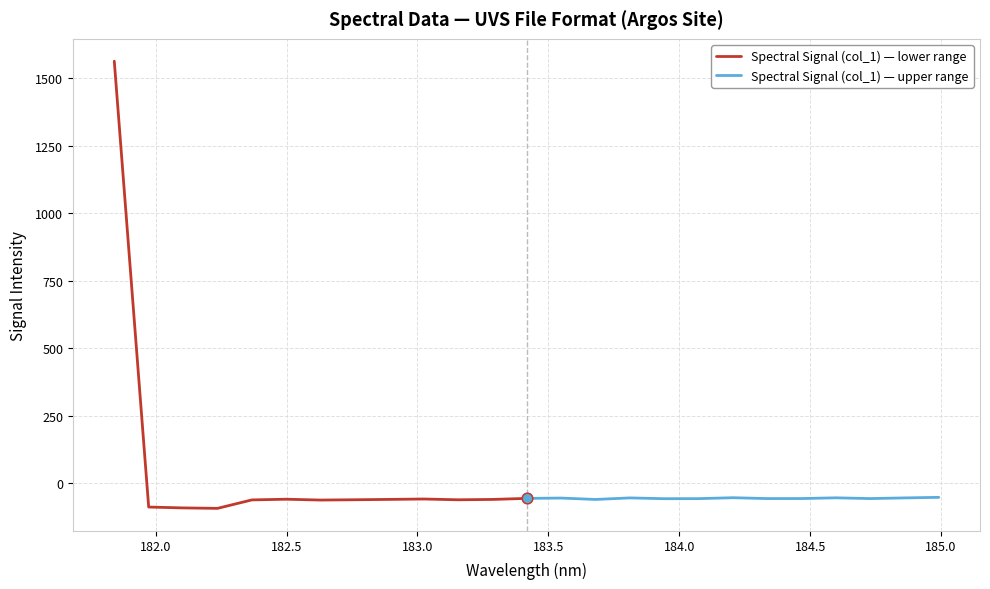

What are all the series names shown in the legend?

Spectral Signal (col_1) — lower range, Spectral Signal (col_1) — upper range